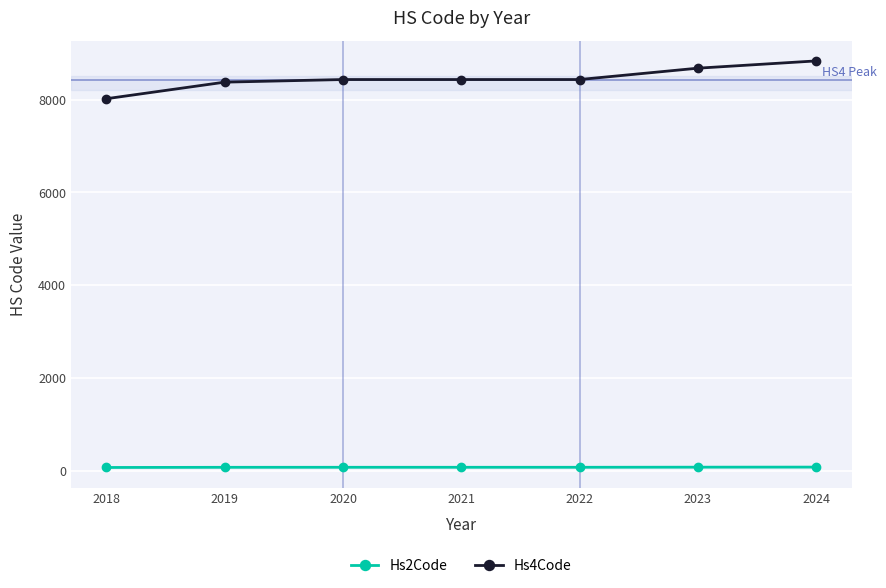

What is the spread (max minus min) of values at 2018?

7937.5